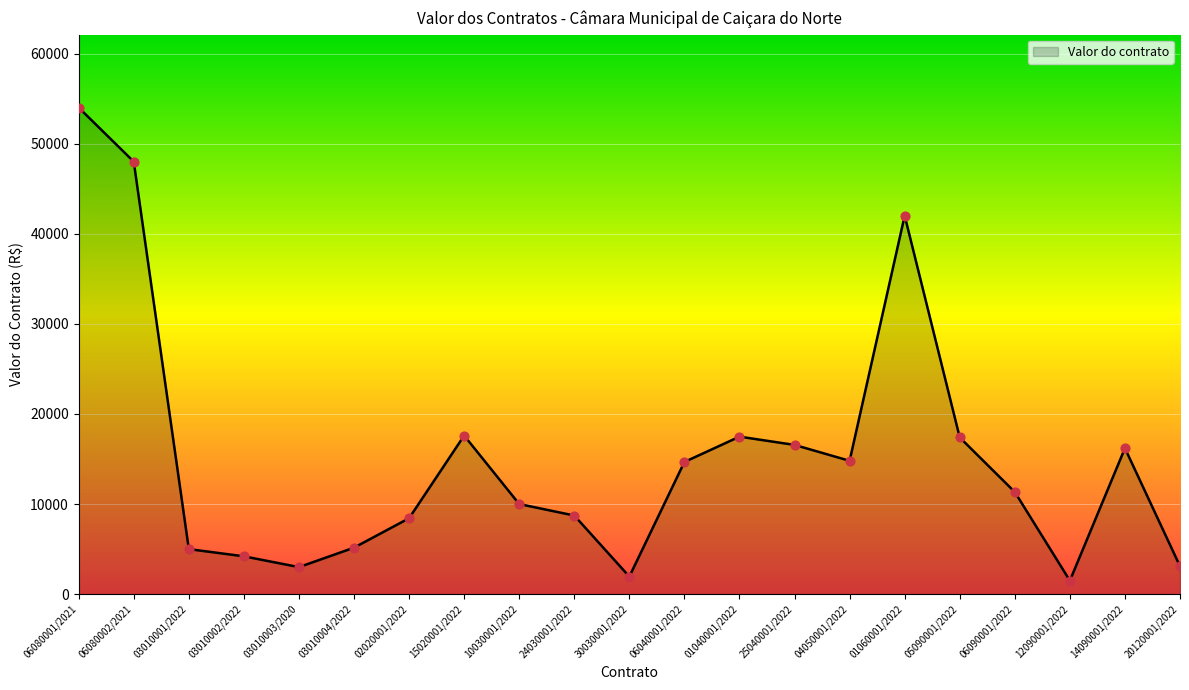

Which has a higher value, 25040001/2022 or 06040001/2022?

25040001/2022